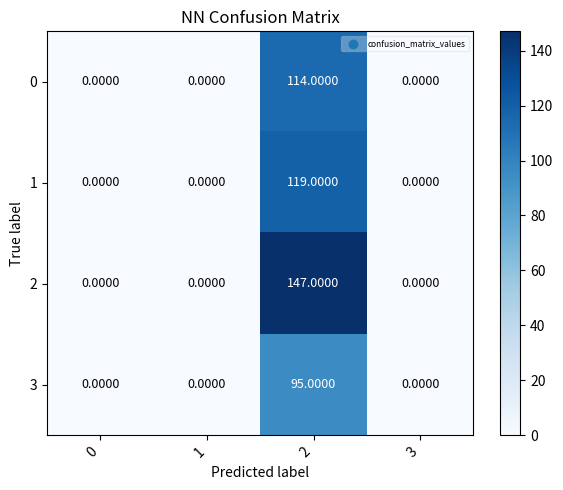

What is the average value of the 1 series?

30